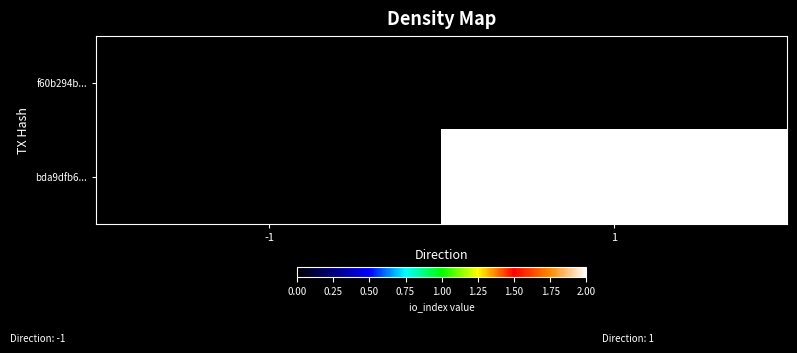

Reading right to left, extract all data points from this chart.

f60b294b...: 1=0	-1=0
bda9dfb6...: 1=2	-1=0